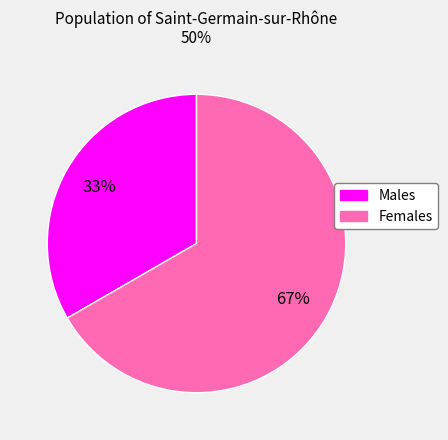

To the nearest percent, what is the average slice percentage?

50%